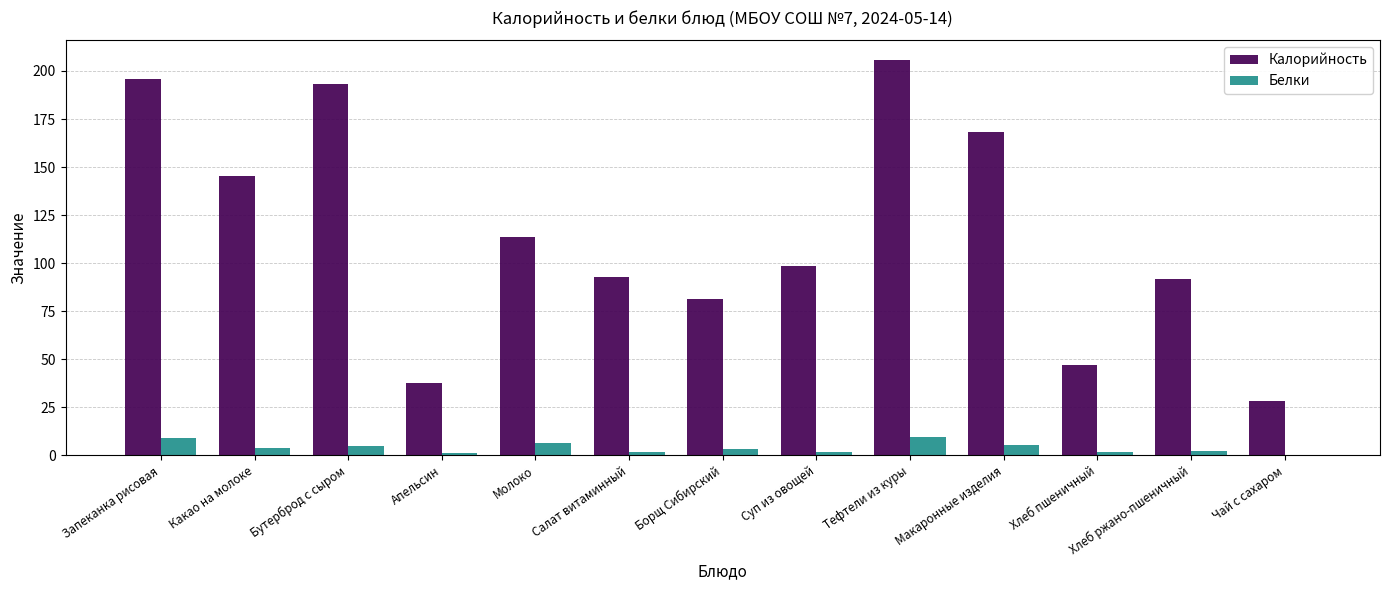

What is the sum of all Белки values?

50.0